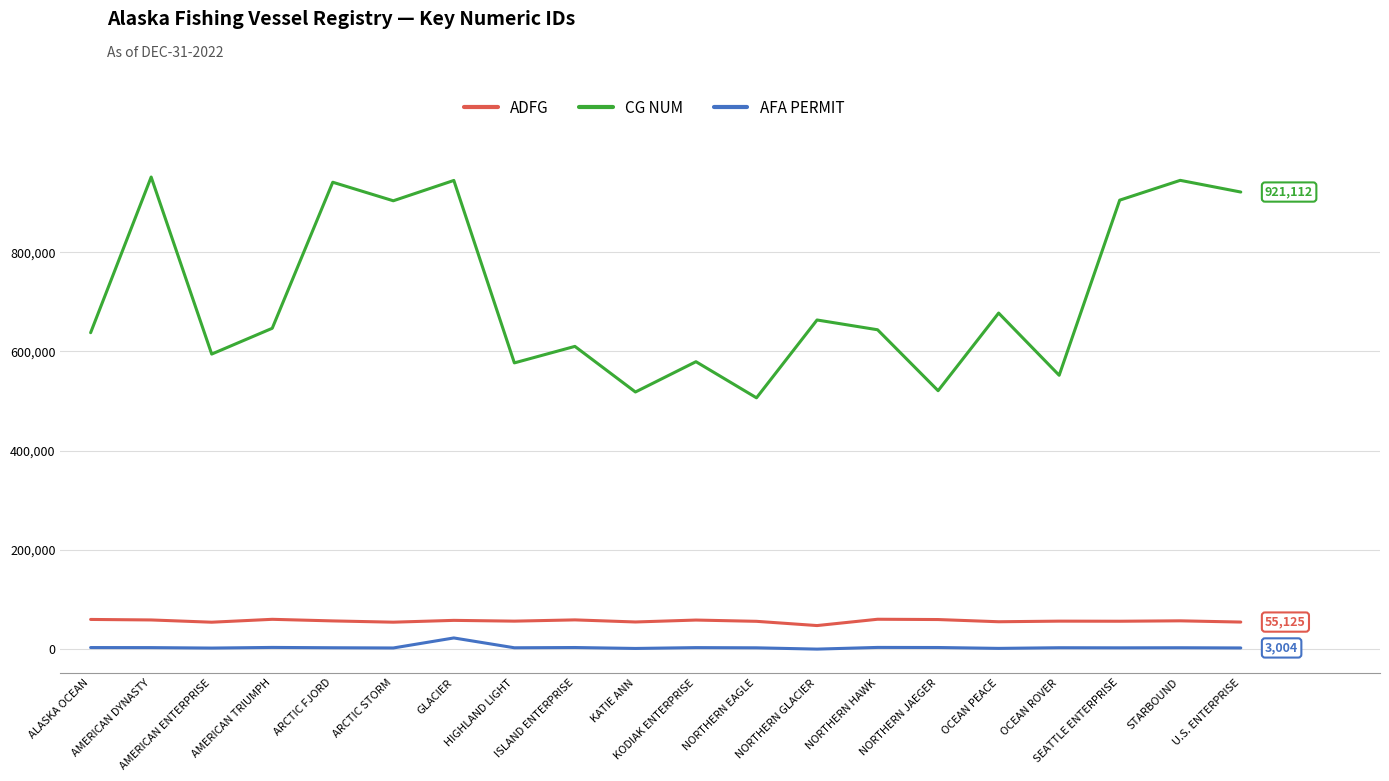

What is the greatest value displayed?

951307